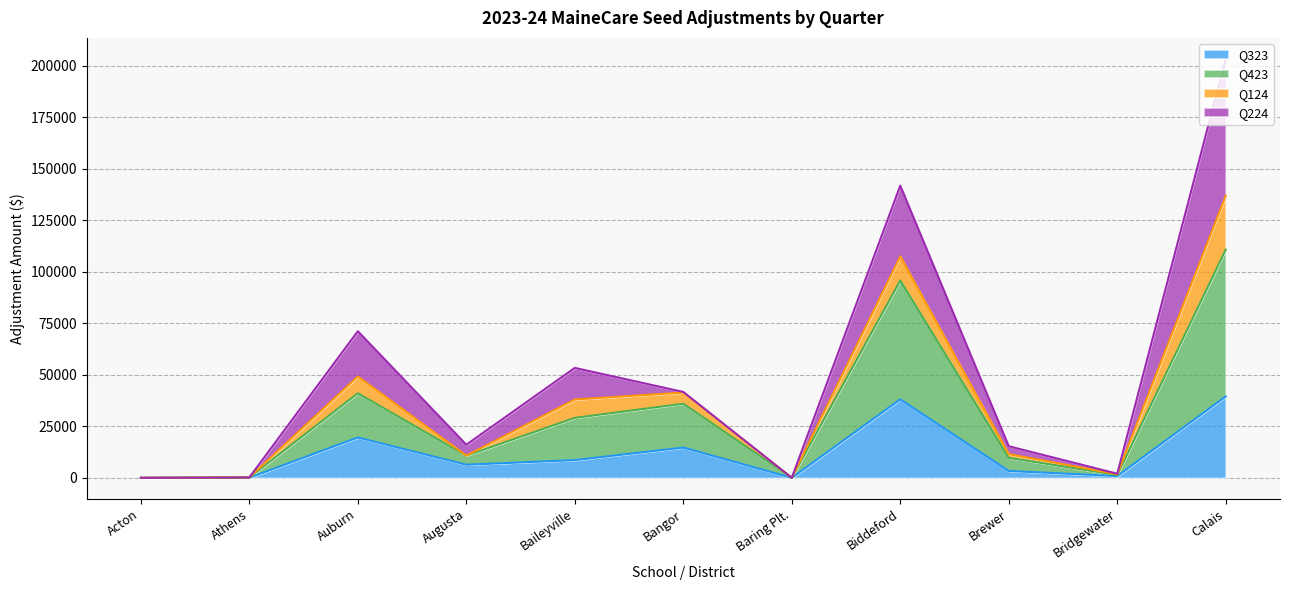

What is the highest value of the Q323 series?

39555.3